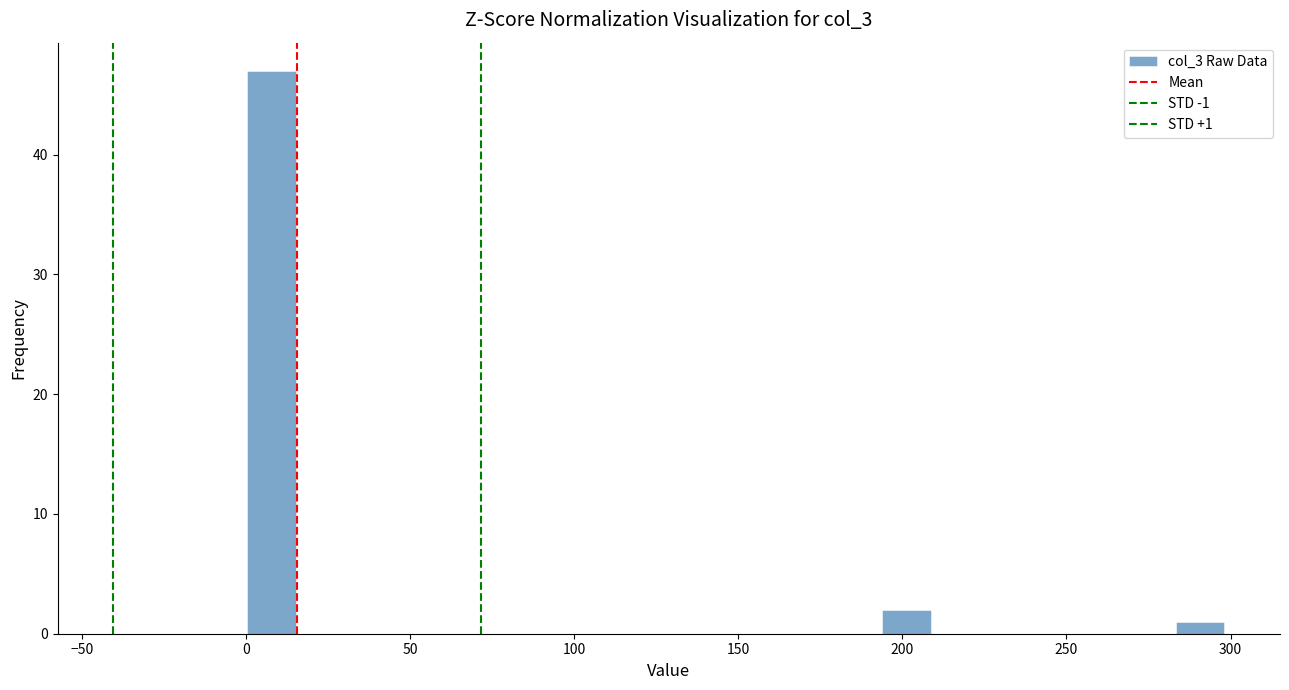

Read against the x-axis, roughly where is the centre of the tallest bar?

10